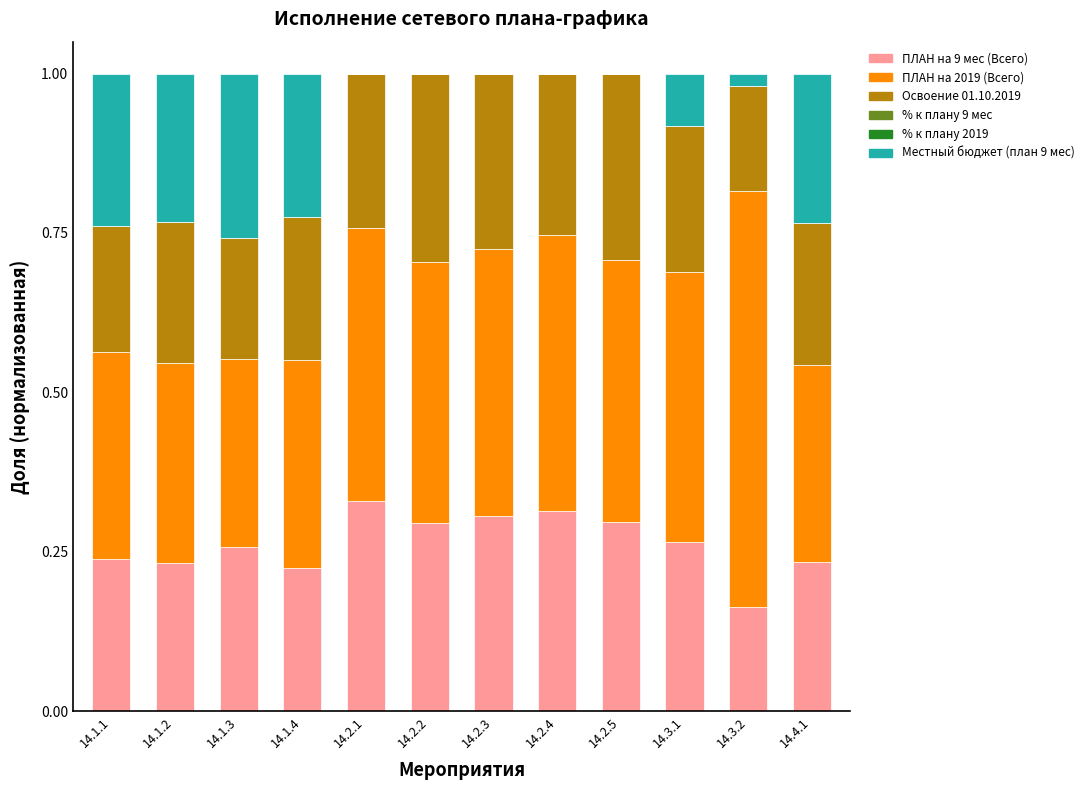

True or false: ПЛАН на 9 мес (Всего) has a value of 0.3 at 14.2.3.

True